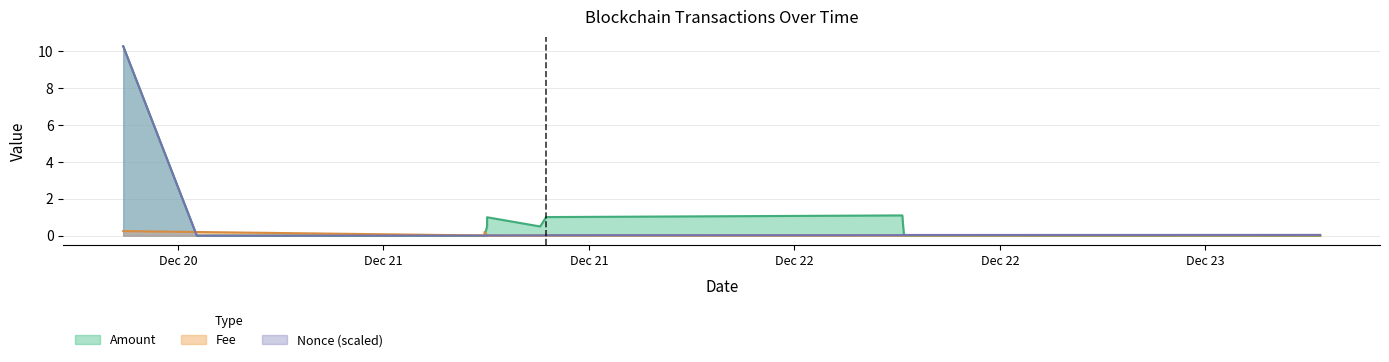

In Fee, how many points are lower than both neighbors (excluding endpoints)?

1